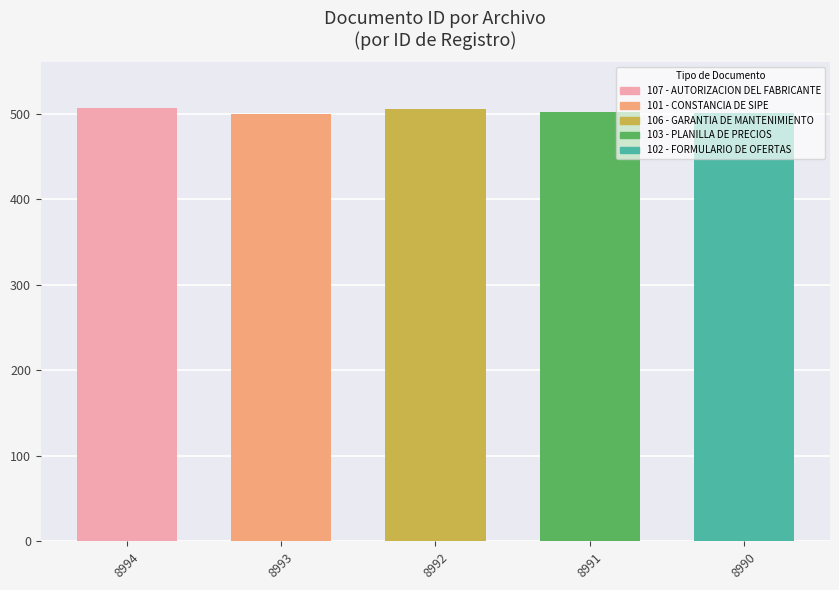

What is the maximum value shown in the chart?

506